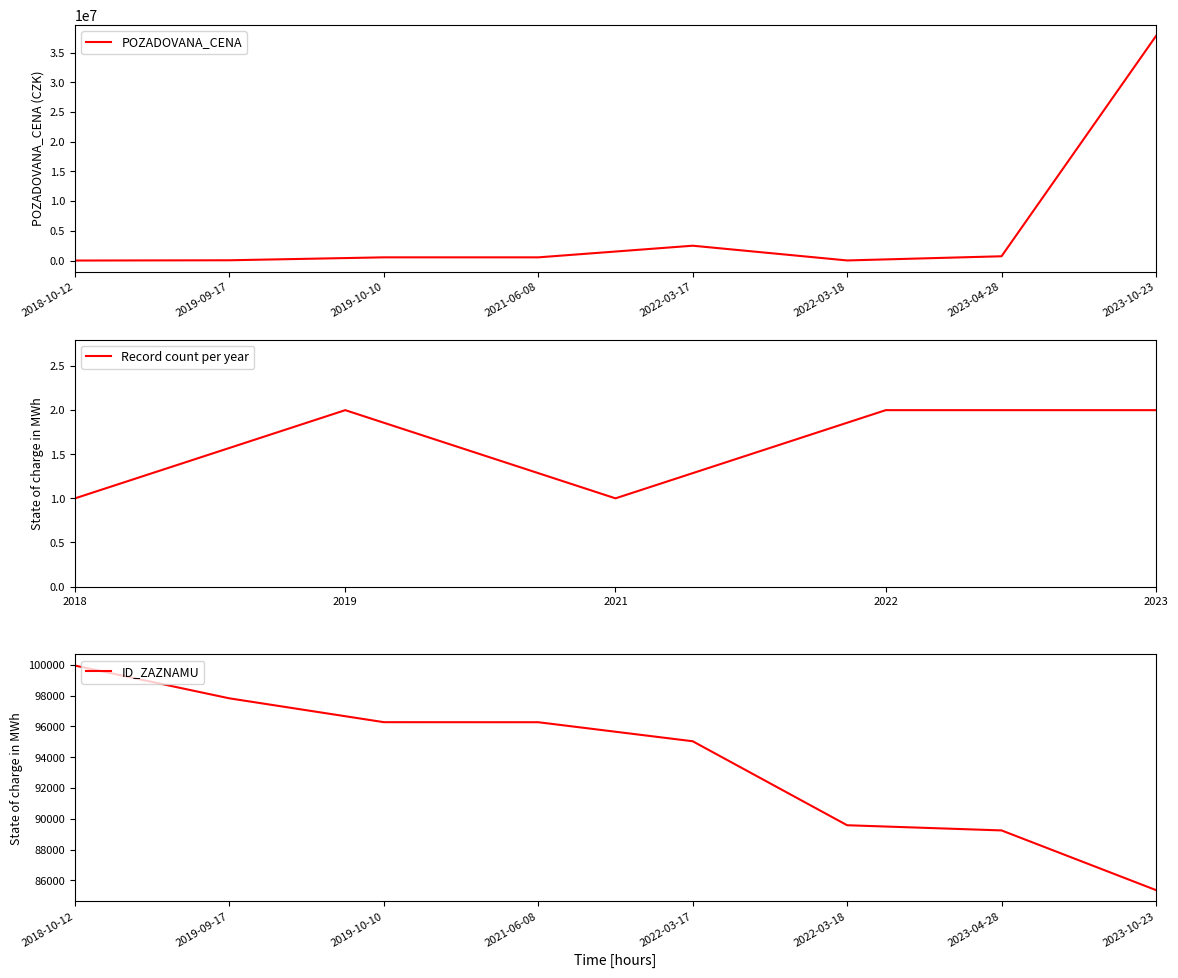

Which category has the highest value across all series?

2023-10-23